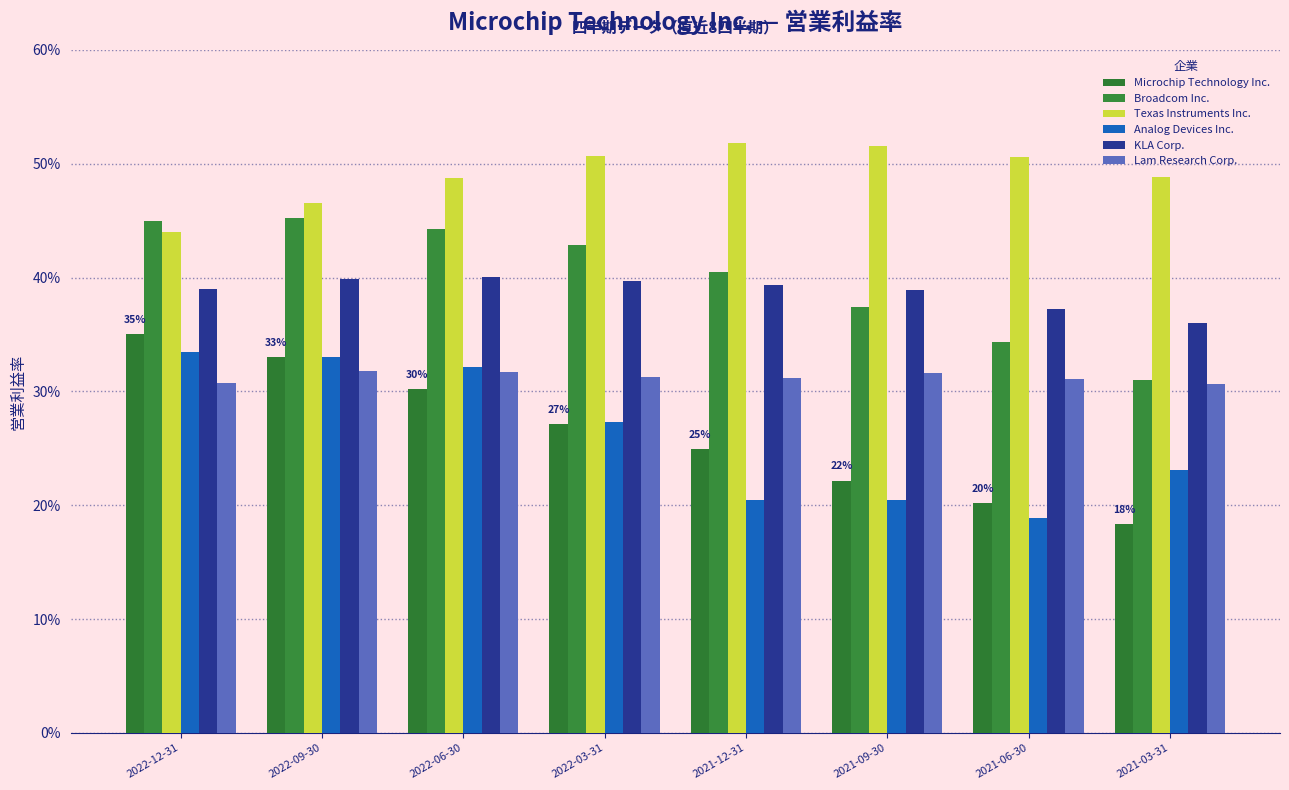

Does the chart contain stacked bars?

No